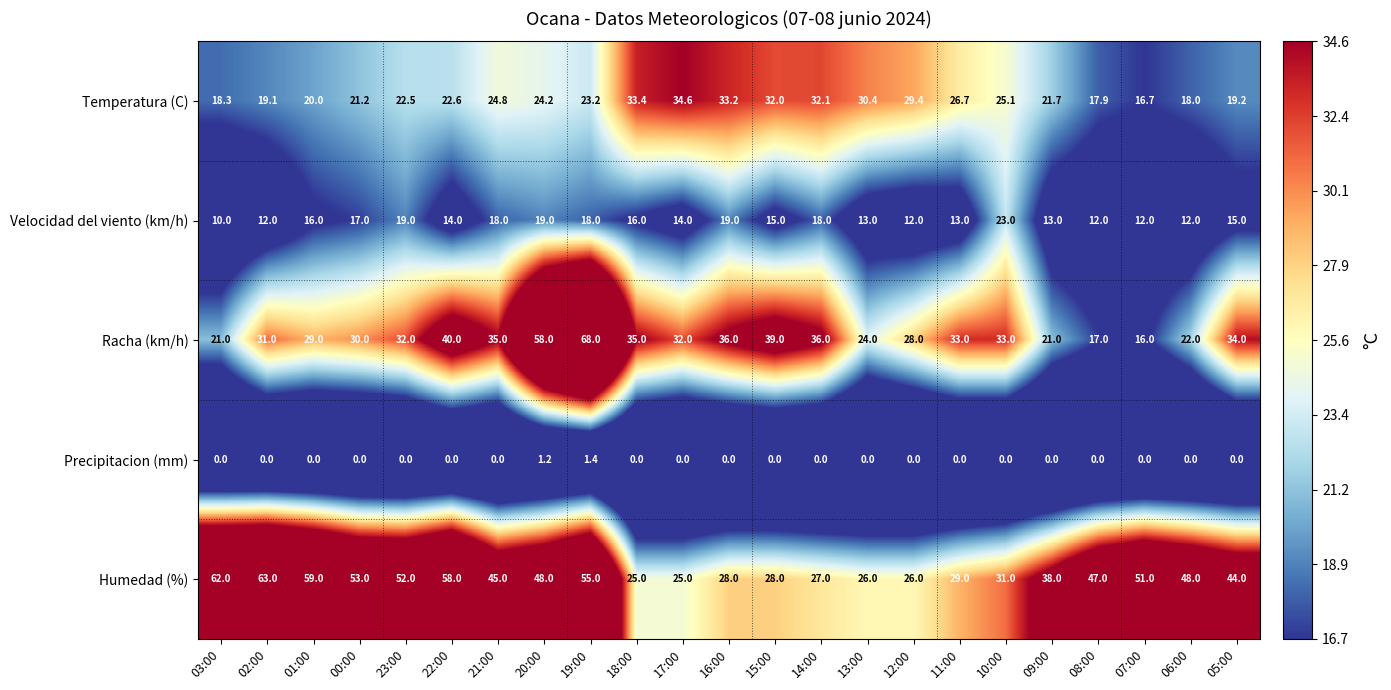

Is it true that Velocidad del viento (km/h) equals 3.5 at 07:00?

False